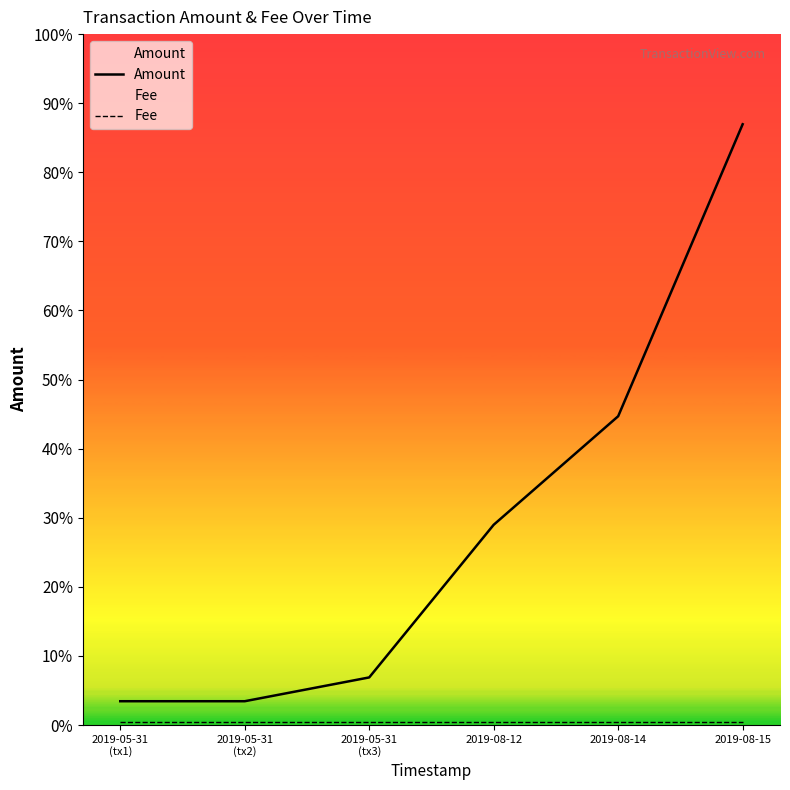

At which category is the sum across all series the highest?

2019-08-15